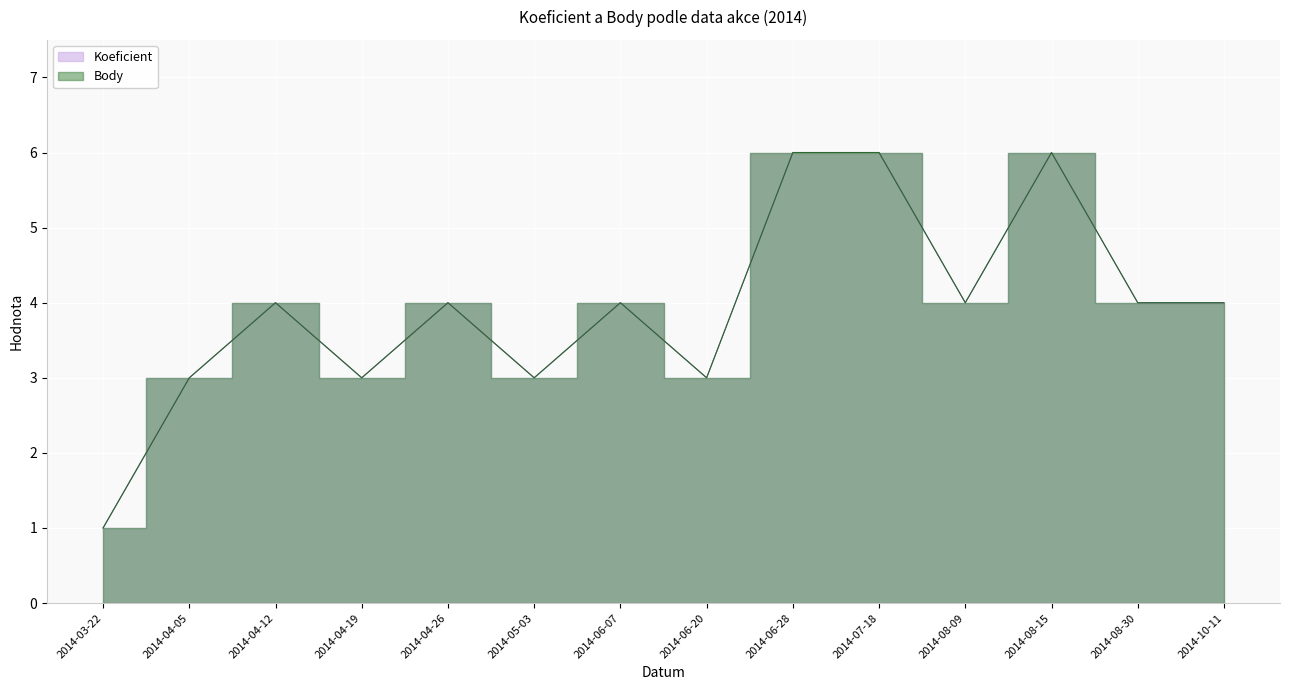

In Body, how many points are lower than both neighbors (excluding endpoints)?

4